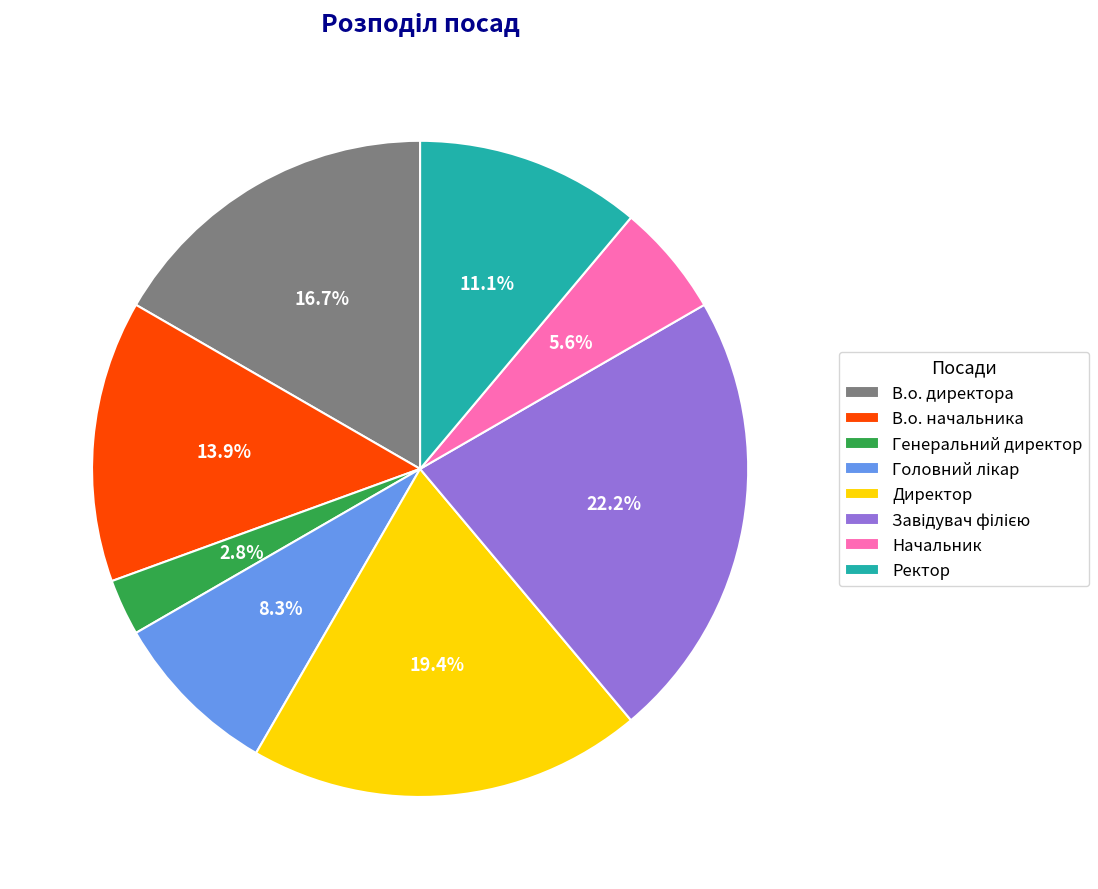

Which has a higher value, В.о. начальника or Директор?

Директор